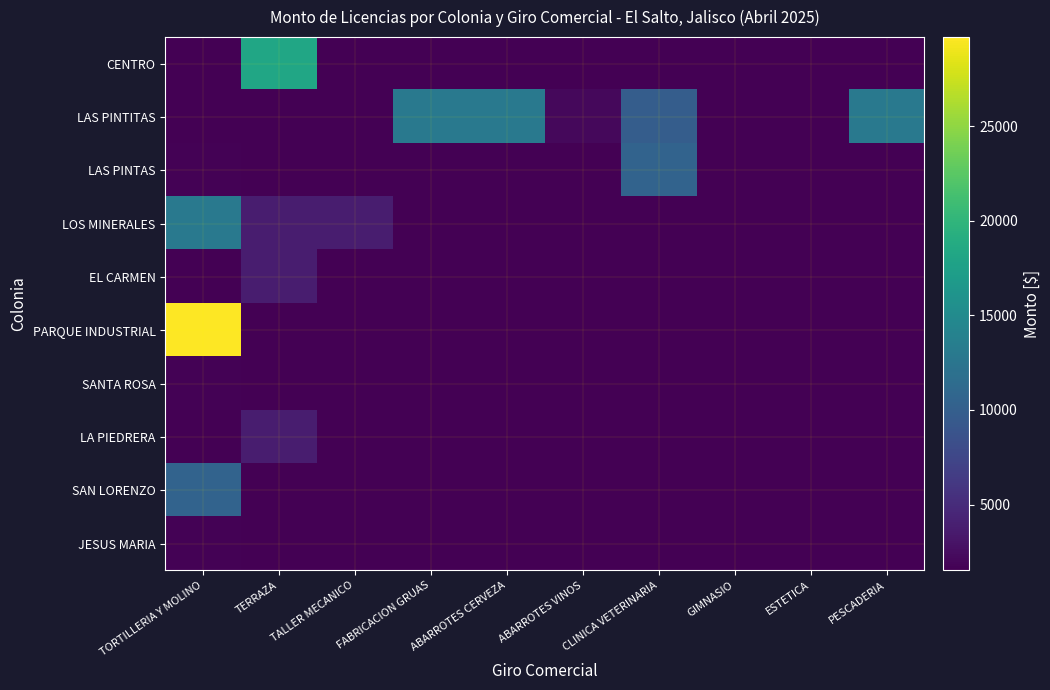

Between GIMNASIO and ESTETICA, which series saw the biggest shift?

CENTRO